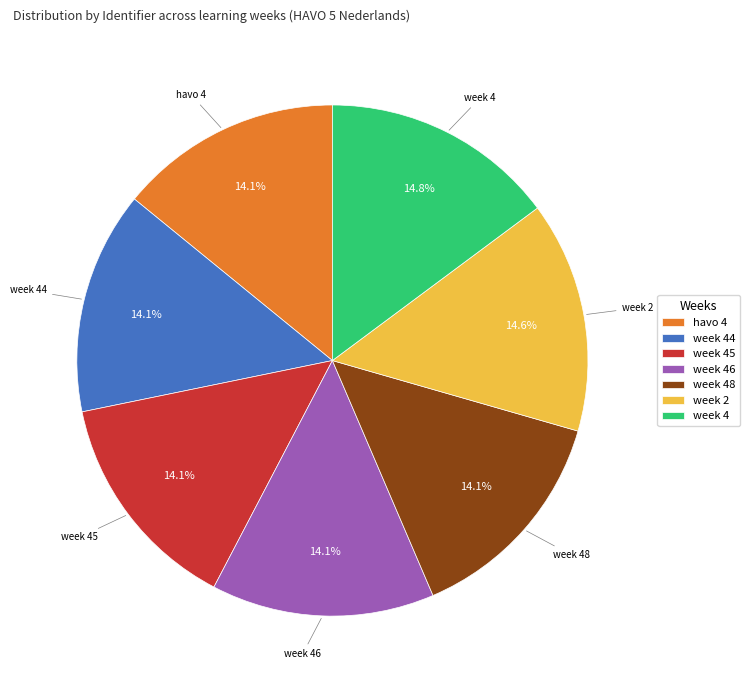

How many slices are in this pie chart?

7